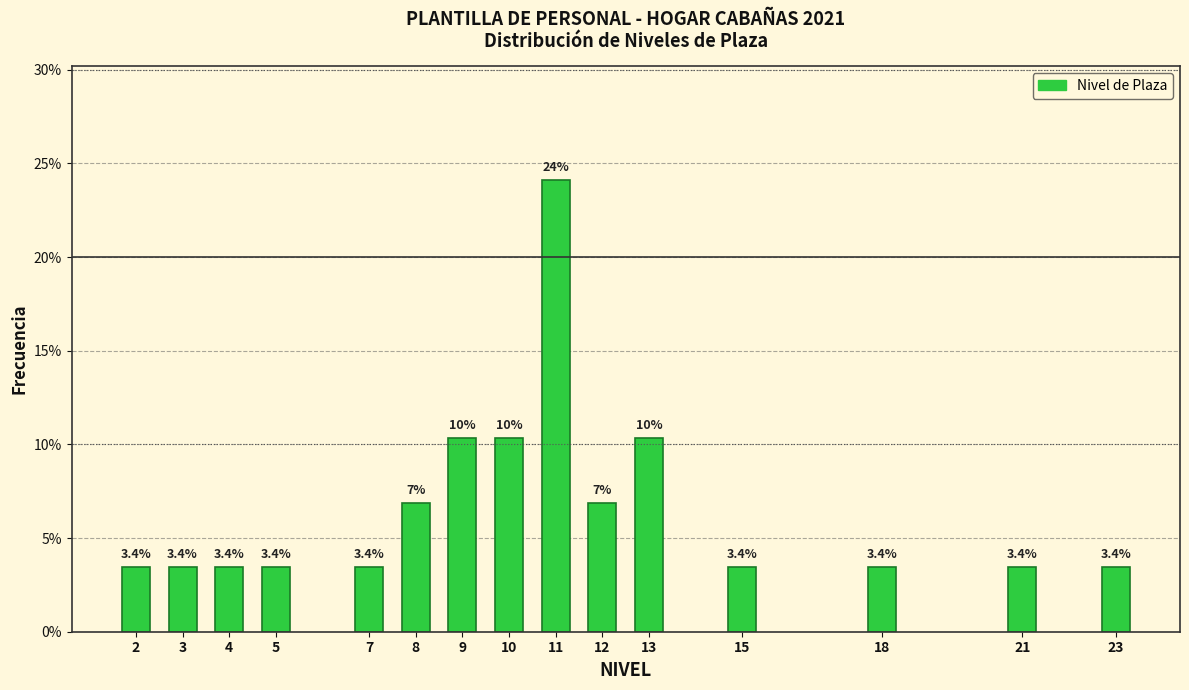

Reading right to left, what are all the values shown in this chart?

3.4	3.4	3.4	3.4	10.3	6.9	24.1	10.3	10.3	6.9	3.4	3.4	3.4	3.4	3.4